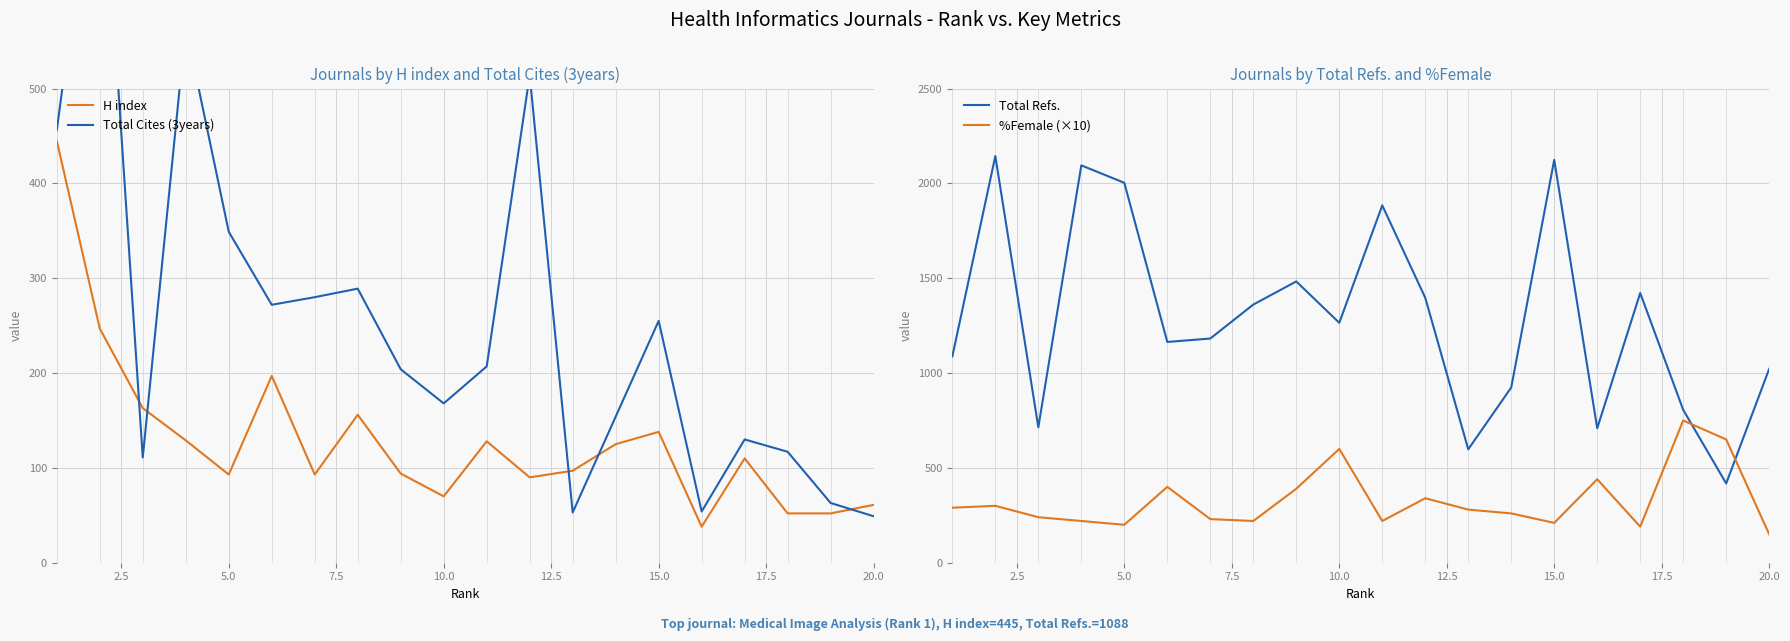

How many interior local valleys does the Total Refs. series have?

6